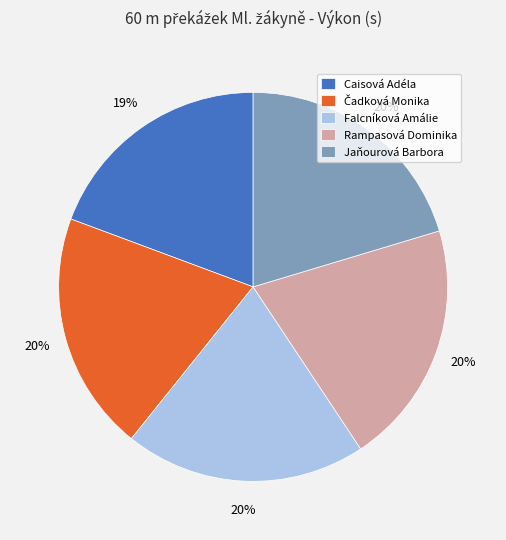

To the nearest percent, what portion does Rampasová Dominika represent?

20%